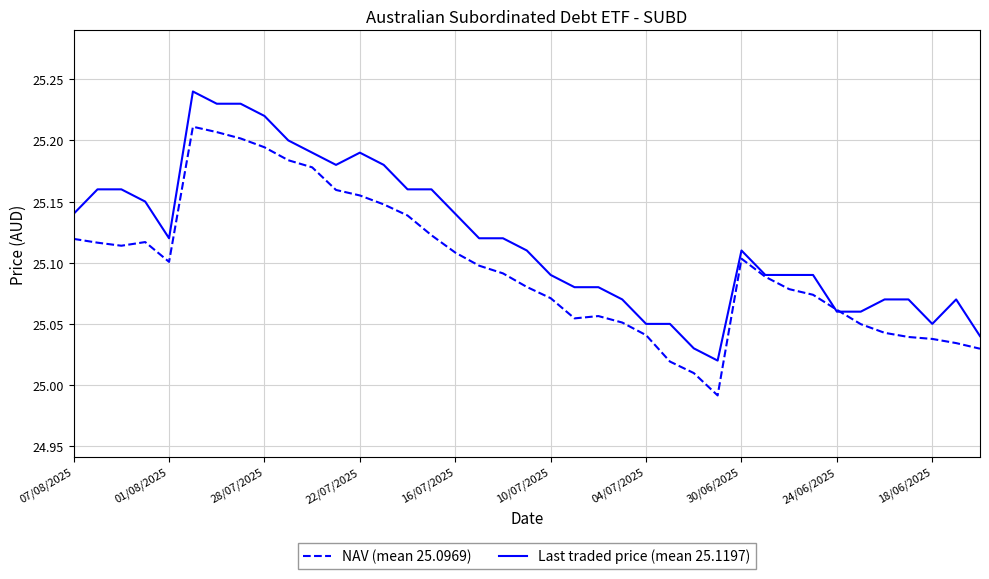

Which series has the largest total across all categories?

Last traded price (mean 25.1197)